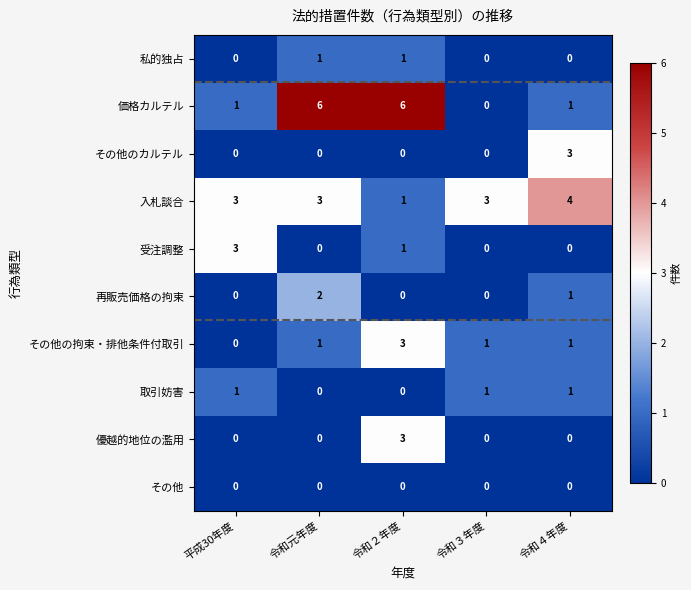

Count the 受注調整 values in the range 0 to 1.

4